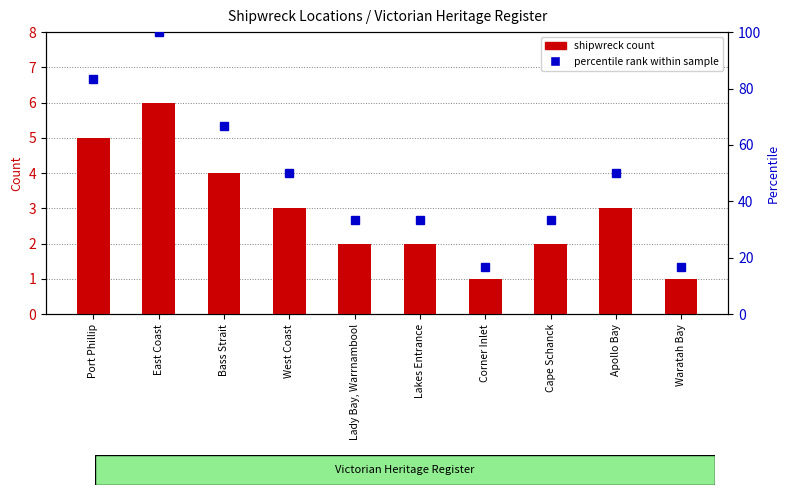

The shipwreck count series shows 1.7 at West Coast. True or false?

False